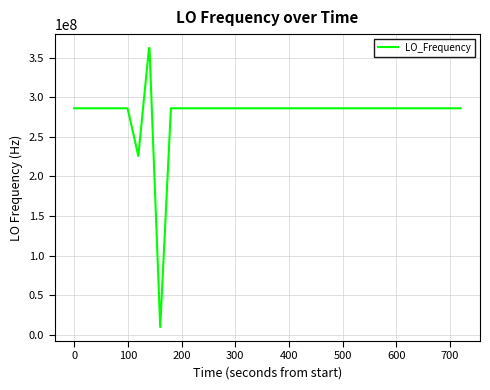

What is the minimum value shown in the chart?

9999977.9